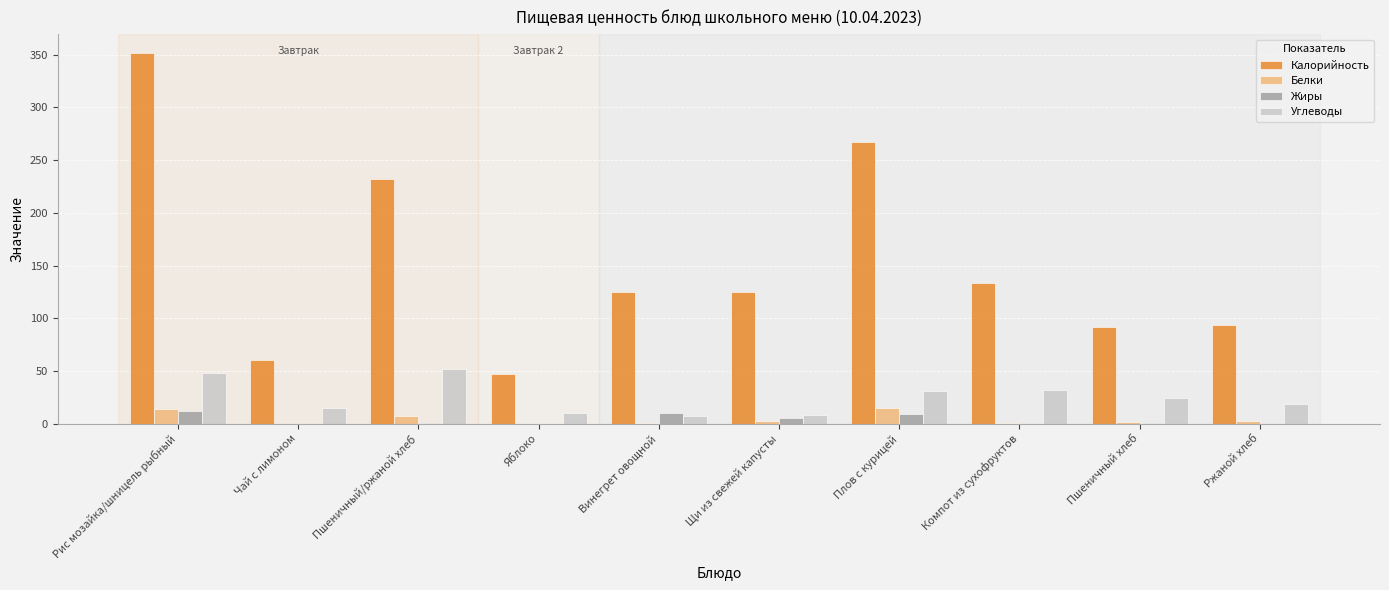

How many distinct data groups are displayed?

4